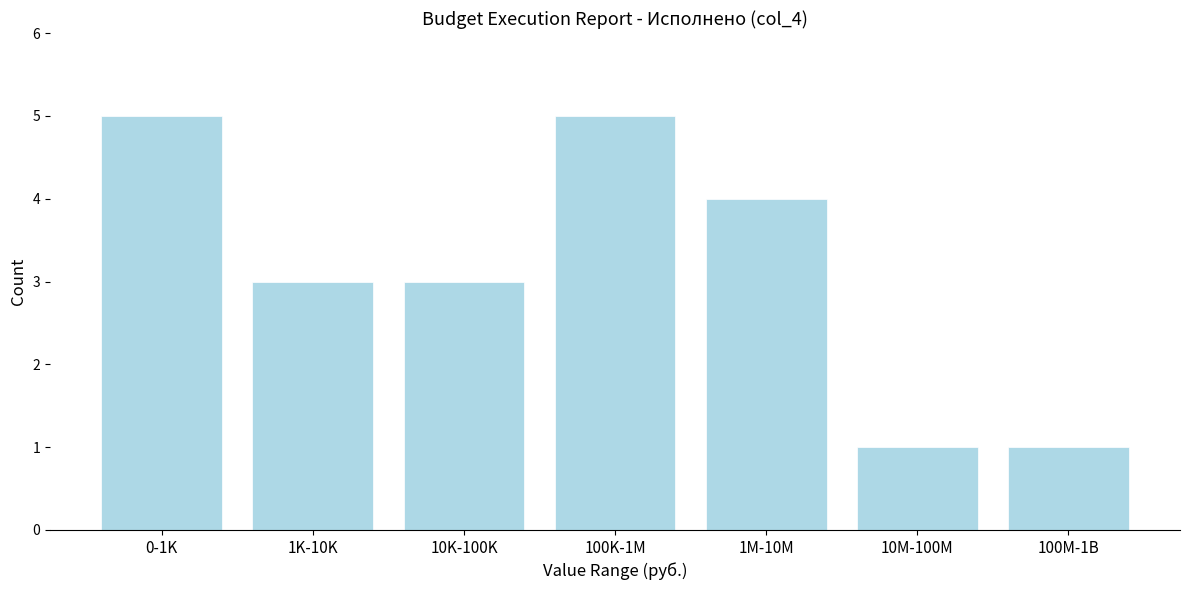

Reading right to left, list all the values displayed in this chart.

1	1	4	5	3	3	5